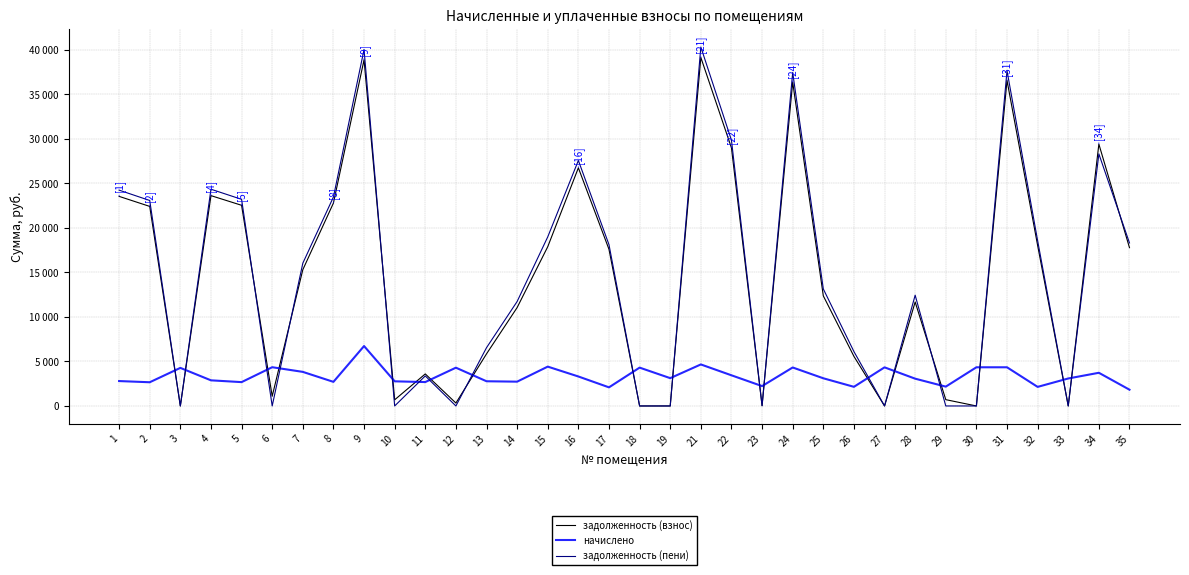

Between 34 and 29, which is larger?

34